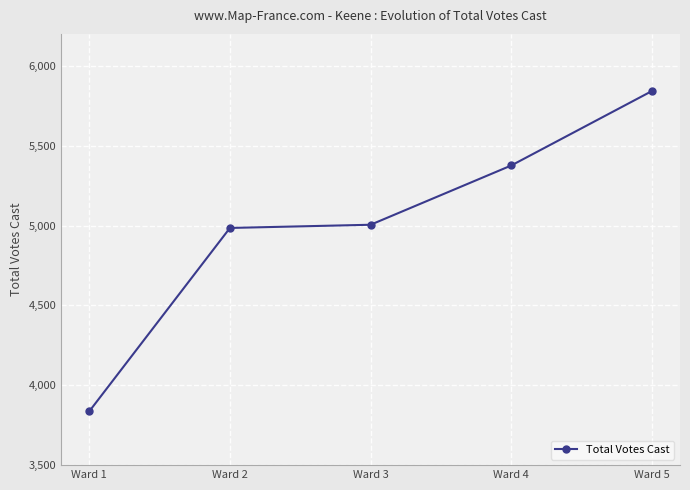

How many distinct data groups are displayed?

1